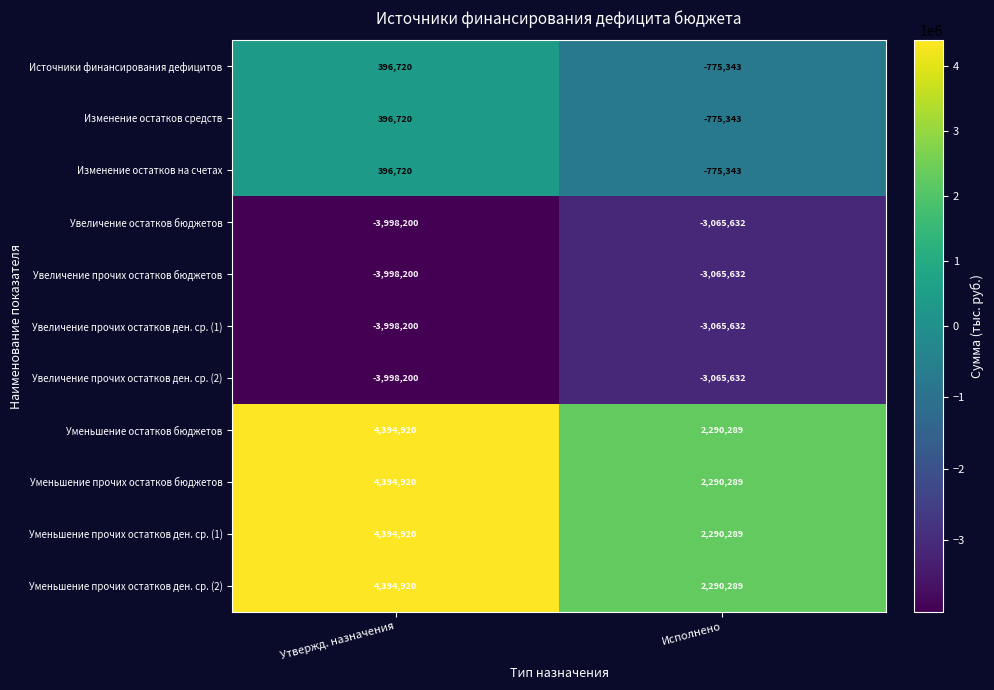

List the labels in order of Увеличение прочих остатков ден. ср. (2) value, smallest first.

Утвержд. назначения, Исполнено